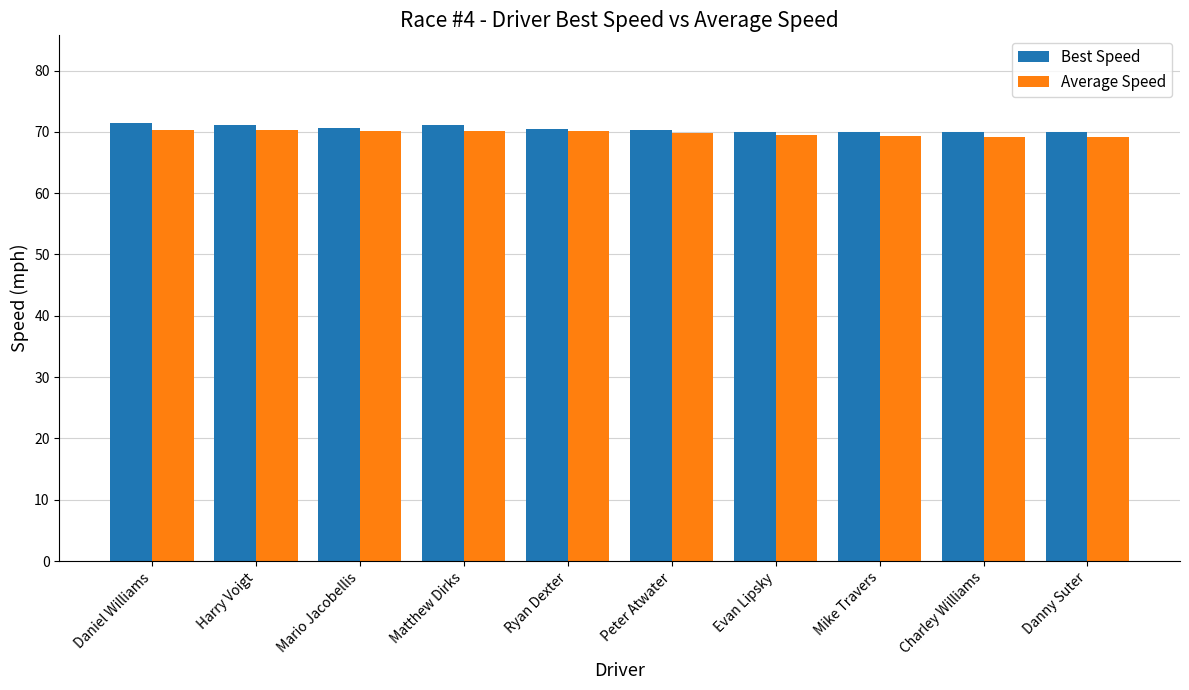

Read the Best Speed value at Harry Voigt.

71.2